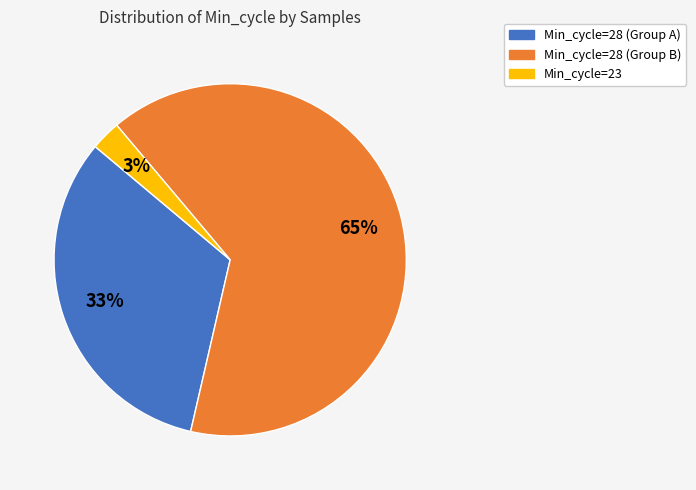

To the nearest percent, what is the average slice percentage?

33%